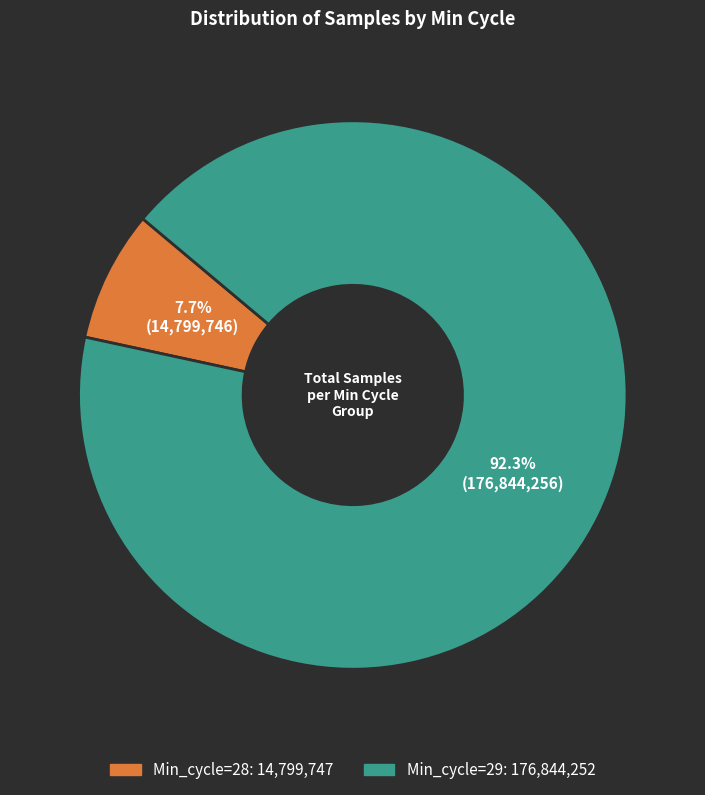

Is there any slice that represents more than half of the pie?

Yes